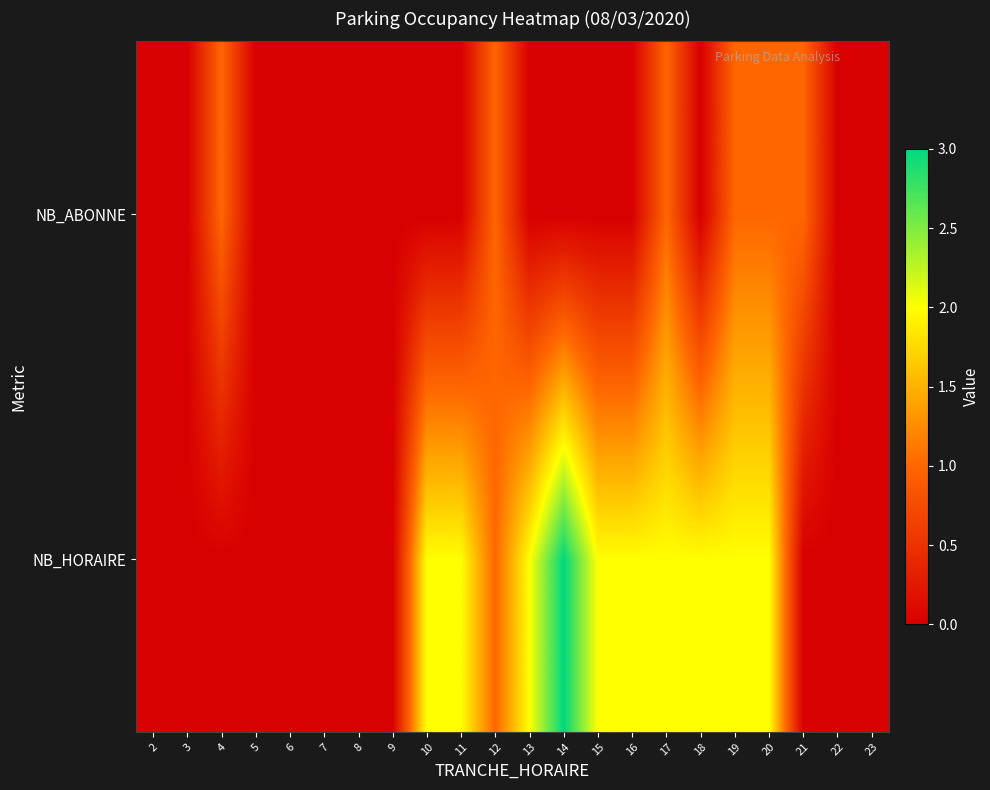

Reading left to right, transcribe all the data shown in this chart.

NB_HORAIRE: 2=0	3=0	4=0	5=0	6=0	7=0	8=0	9=0	10=2	11=2	12=1	13=2	14=3	15=2	16=2	17=2	18=2	19=2	20=2	21=0	22=0	23=0
NB_ABONNE: 2=0	3=0	4=1	5=0	6=0	7=0	8=0	9=0	10=0	11=0	12=1	13=0	14=0	15=0	16=0	17=1	18=0	19=1	20=1	21=1	22=0	23=0